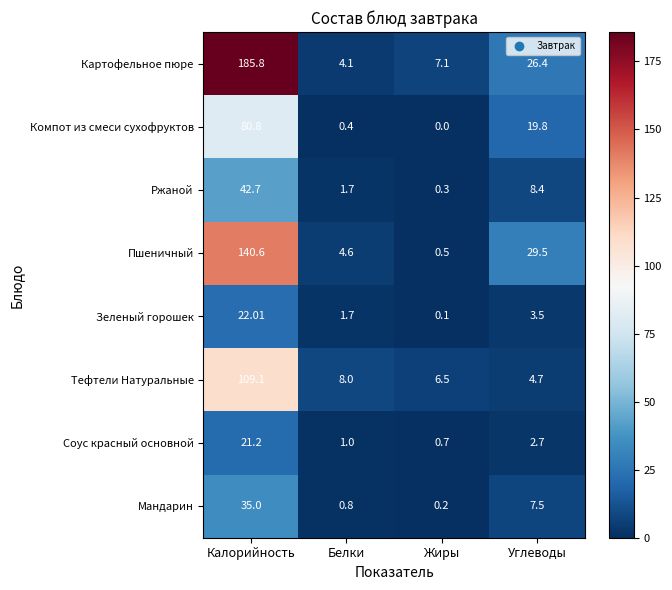

At how many categories does at least one series exceed 93?

1